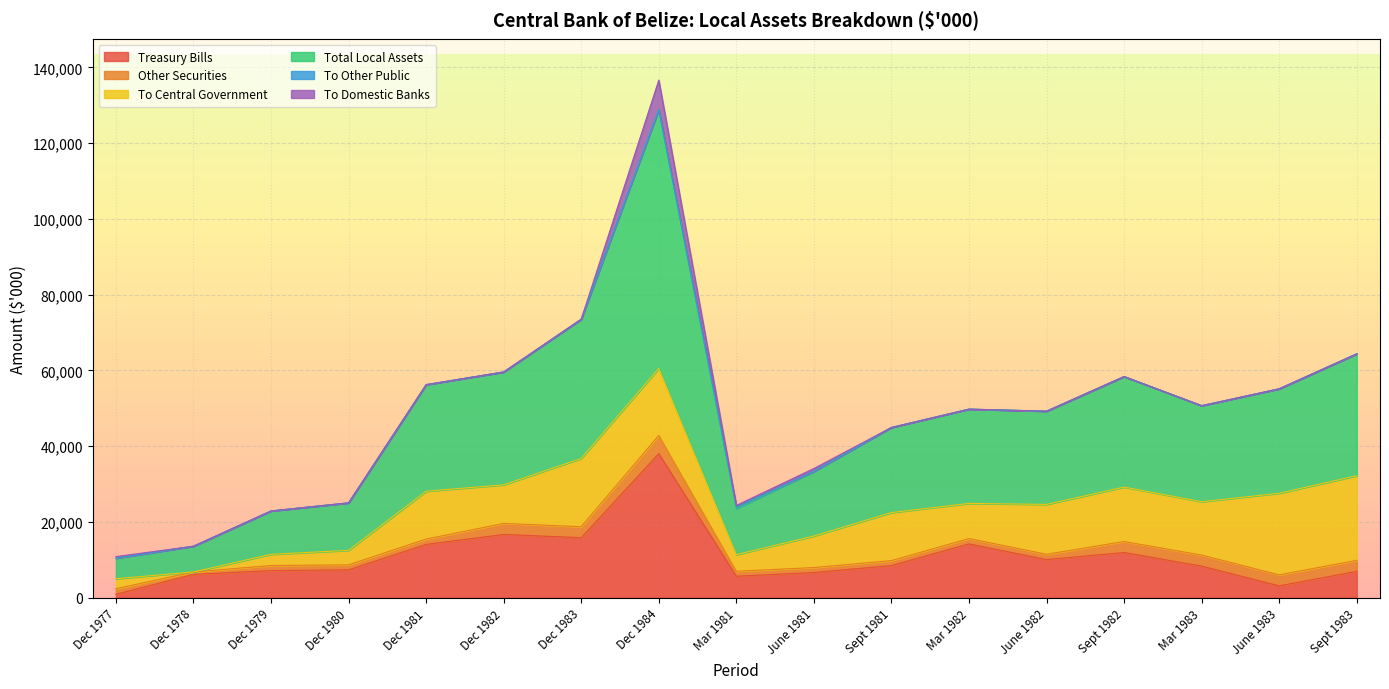

Where is To Domestic Banks nearest to the value 3900?

June 1981